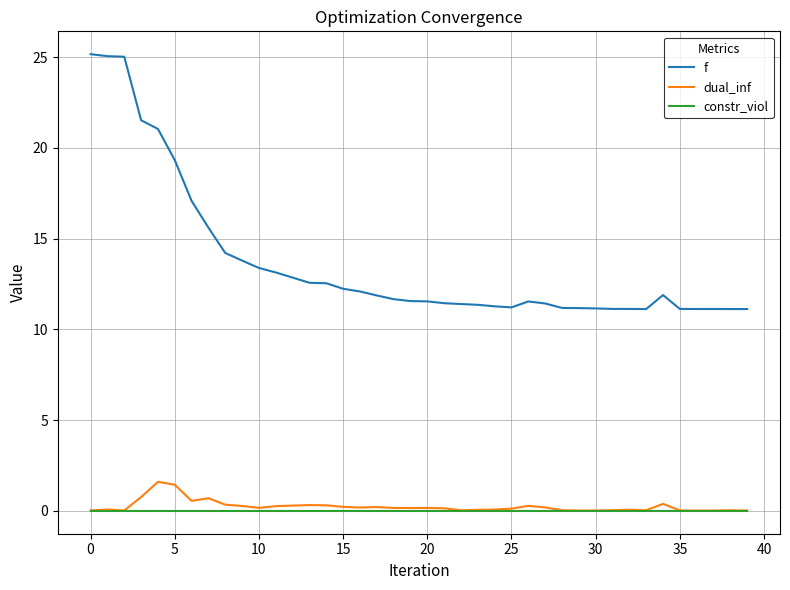

Rank the series by their maximum value, from highest to lowest.

f, dual_inf, constr_viol